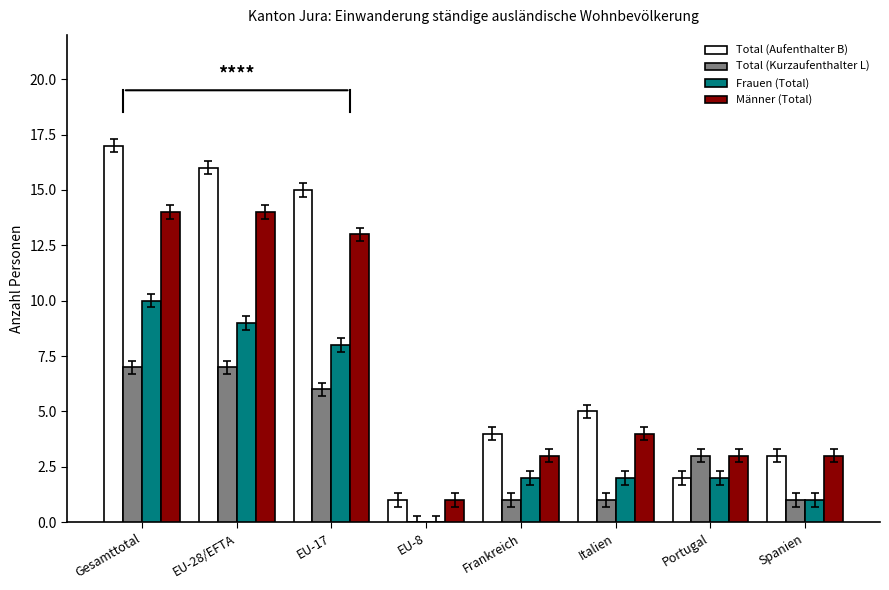

What is the sum of all Männer (Total) values?

55